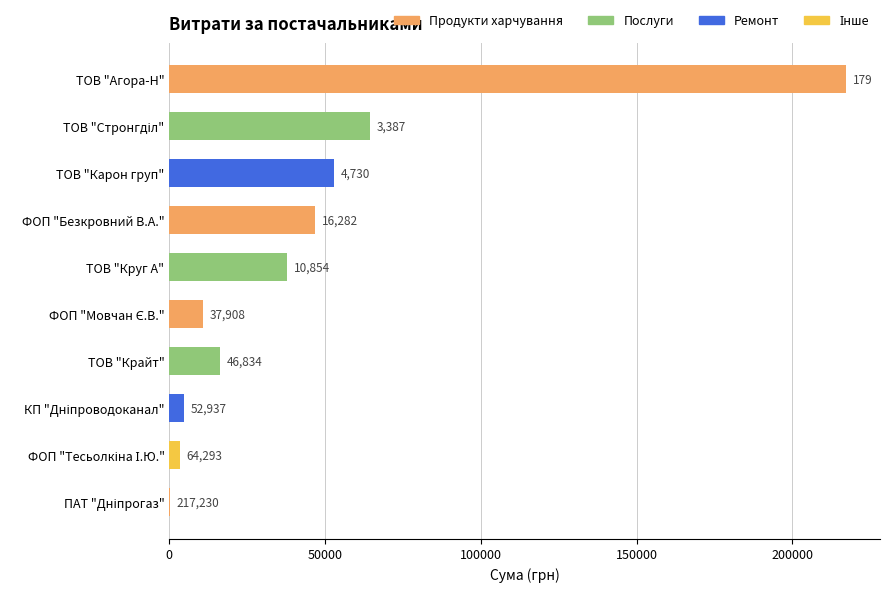

Count the number of data series in this chart.

1